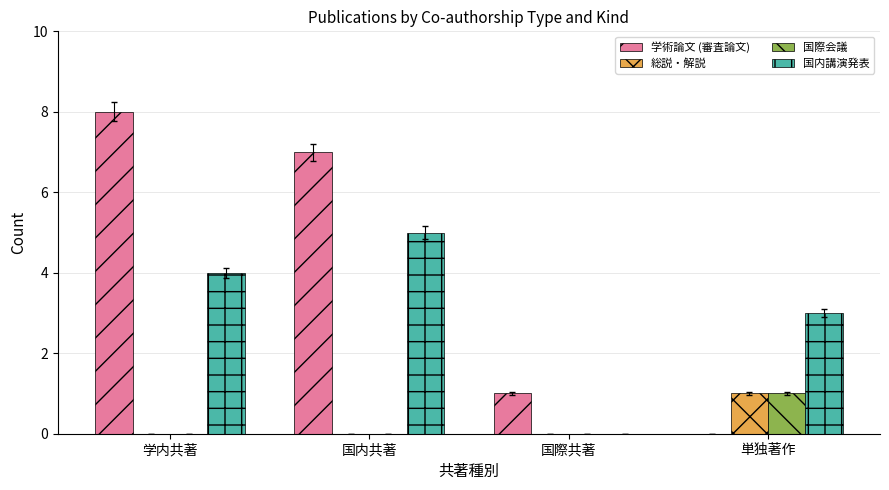

Between 国内共著 and 単独著作, which series saw the biggest shift?

学術論文 (審査論文)